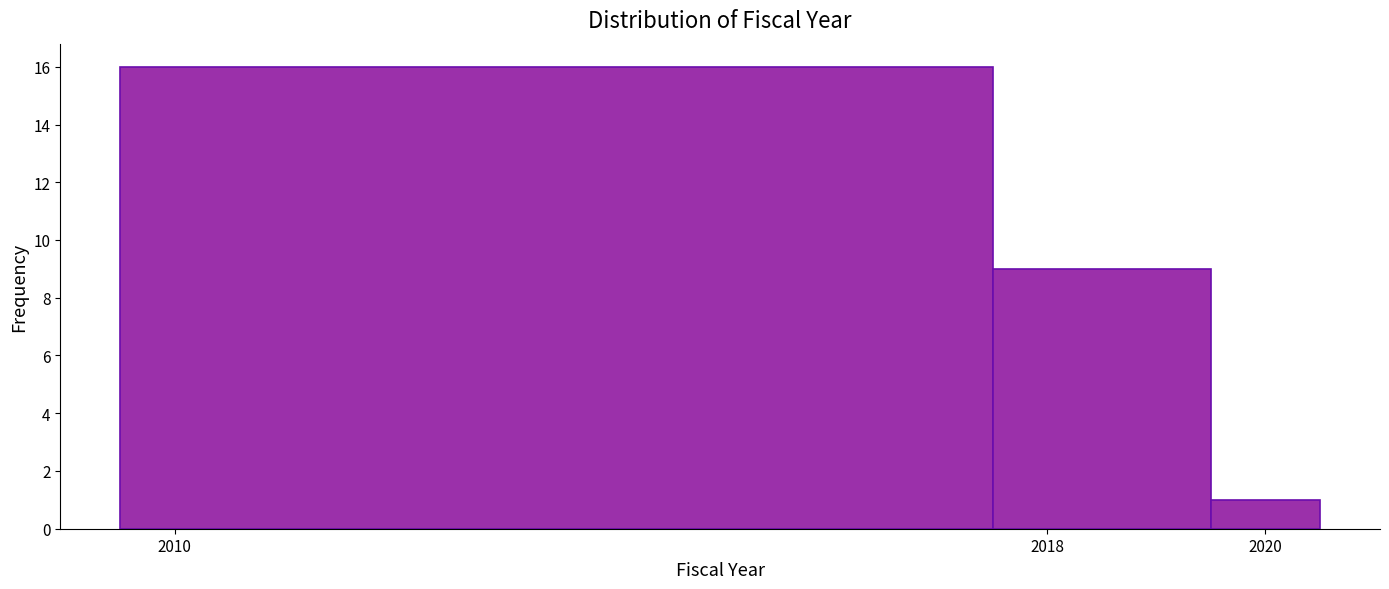

Reading left to right, list every bar in this chart as the range it spans on the x-axis followed by its height. Neither the bar edges nor the heights are printed on the chart, so give them approximately, as read against the axes.

2009.5 to 2017.5: 16
2017.5 to 2019.5: 9
2019.5 to 2020.5: 1